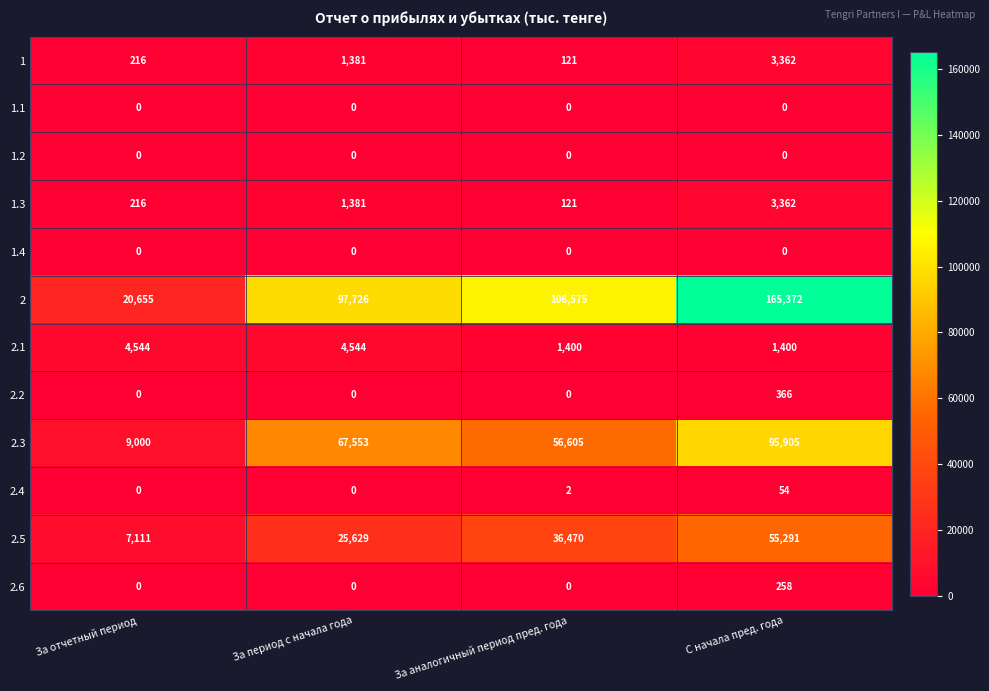

The 2.1 series shows 1154 at За период с начала года. True or false?

False